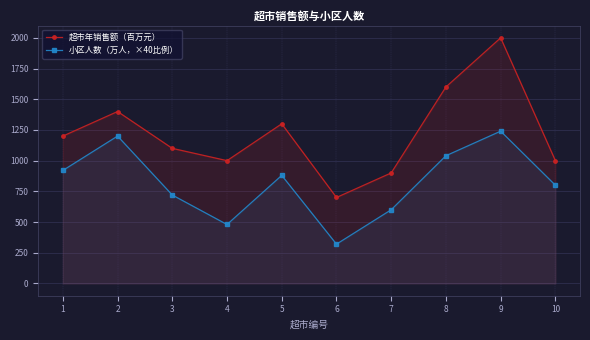

At how many categories does at least one series exceed 1107?

5